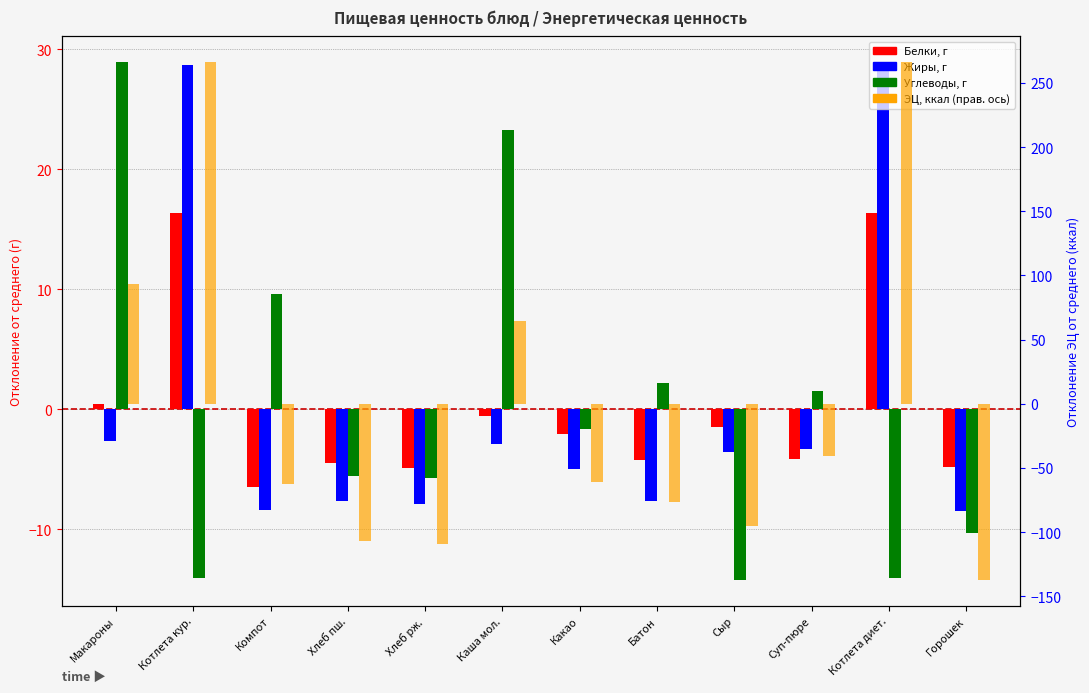

Which category has the highest value across all series?

Котлета кур.